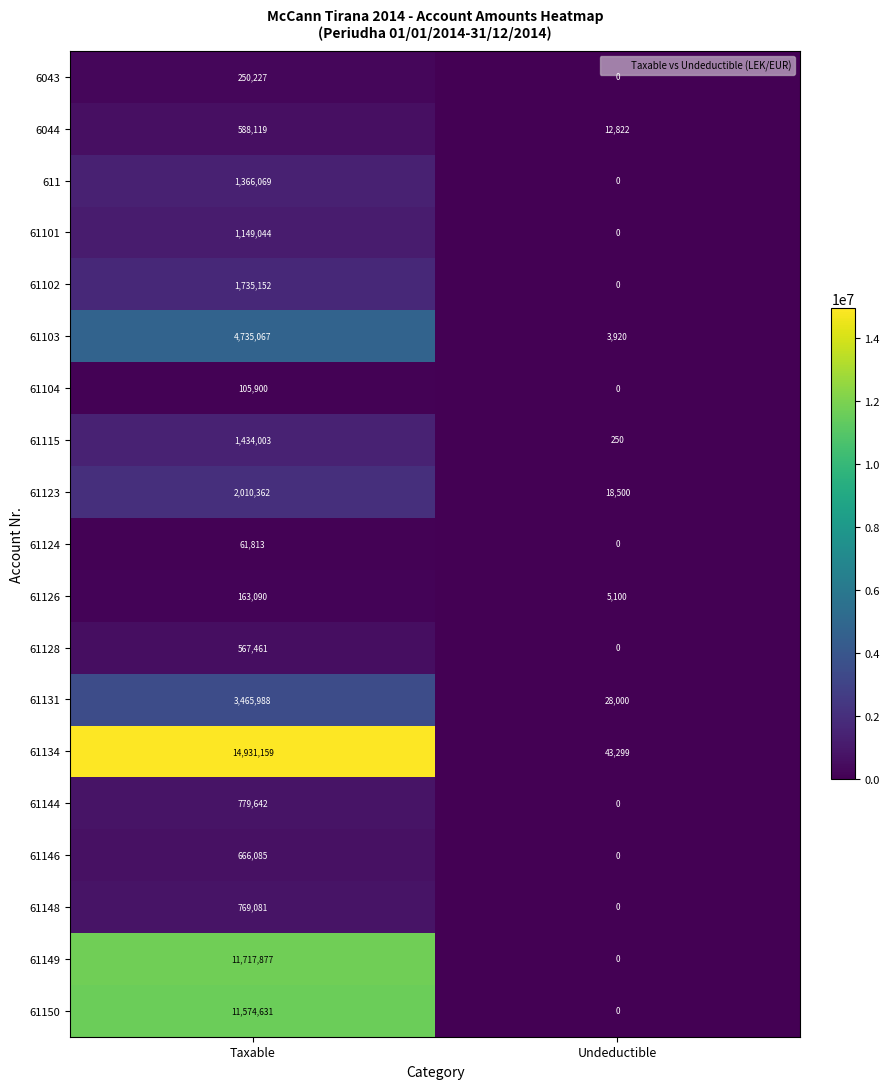

What is the average value of the 61104 series?

52950